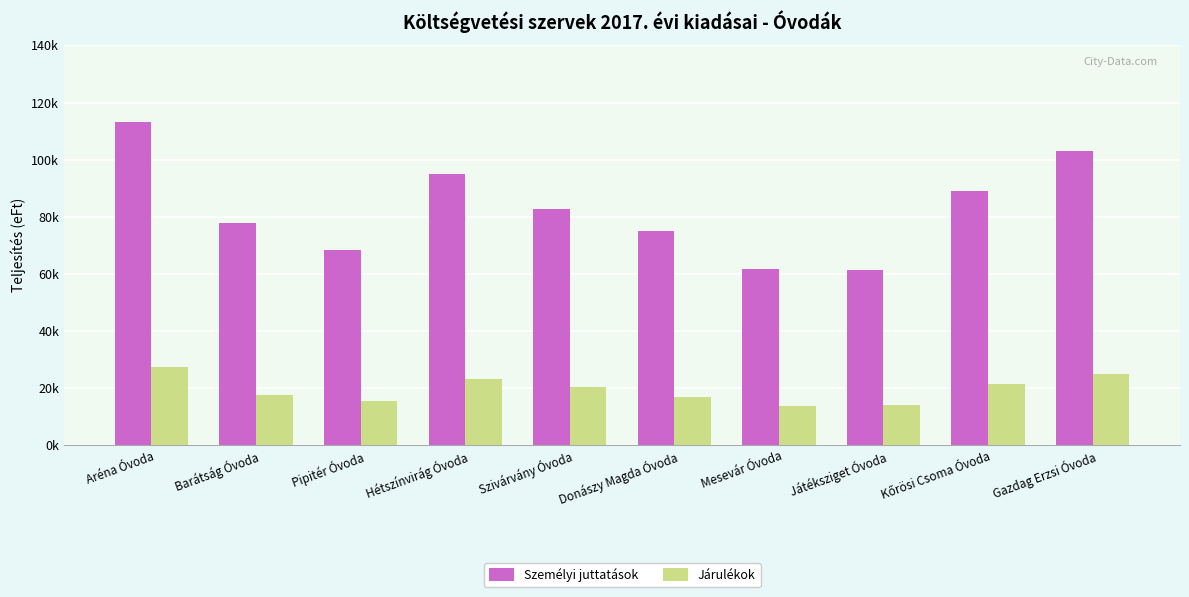

What is the sum of all Személyi juttatások values?

826972